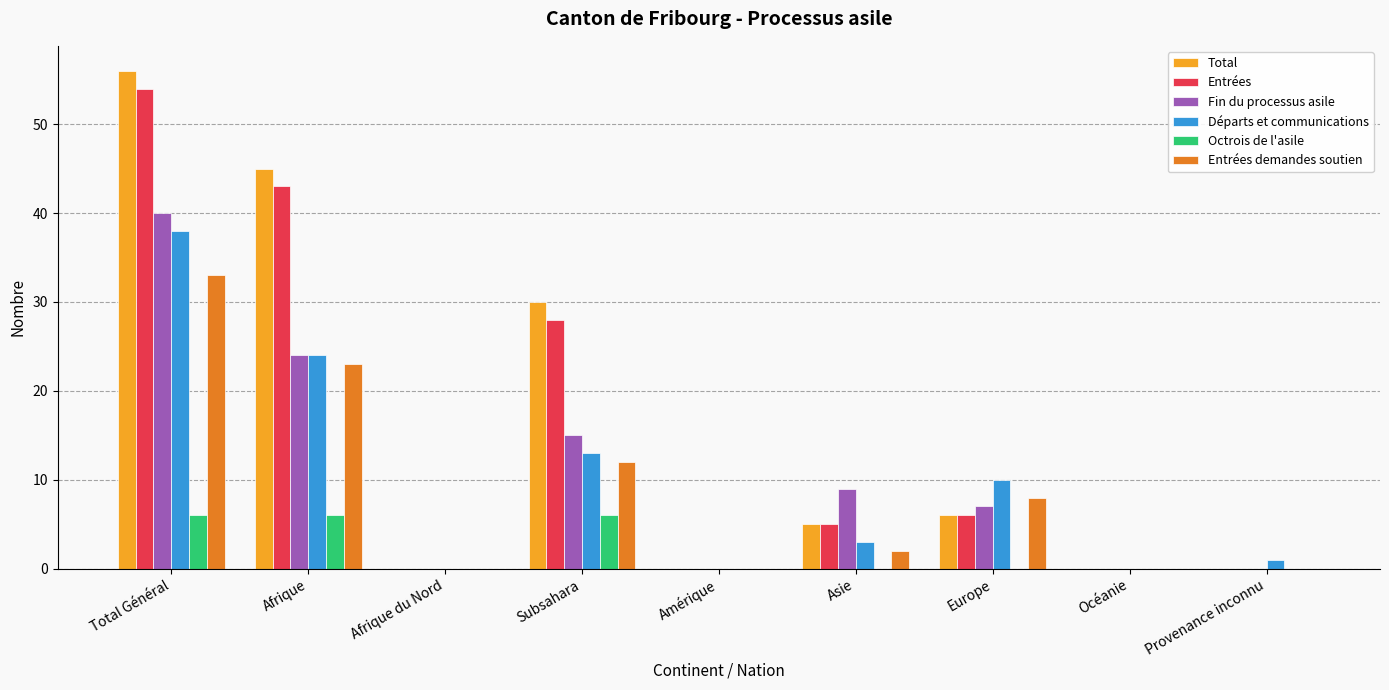

What is the greatest value displayed?

56